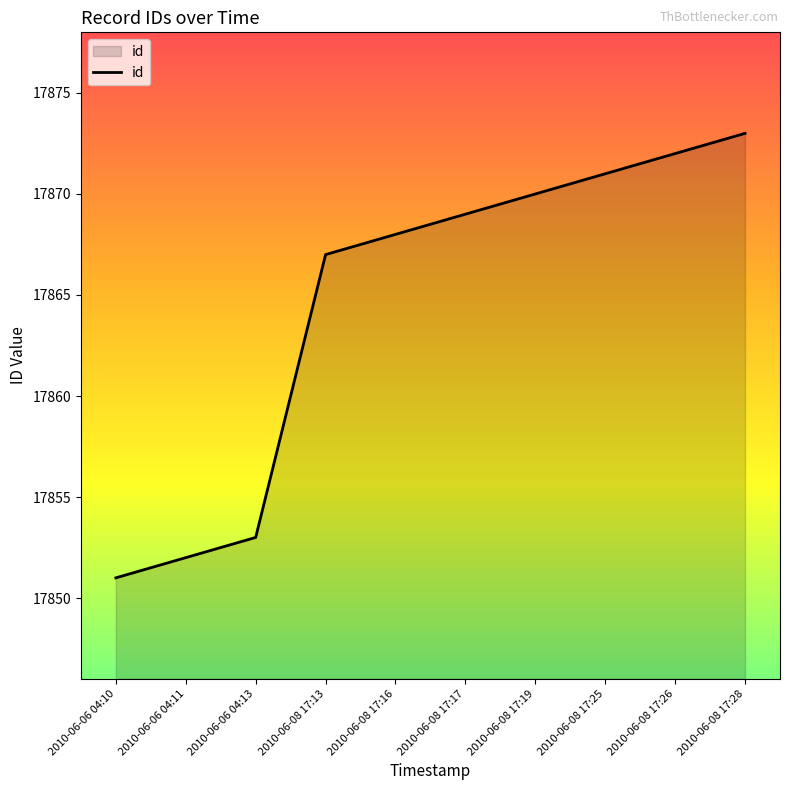

What is the difference between the values at 2010-06-08 17:19 and 2010-06-08 17:13?

3